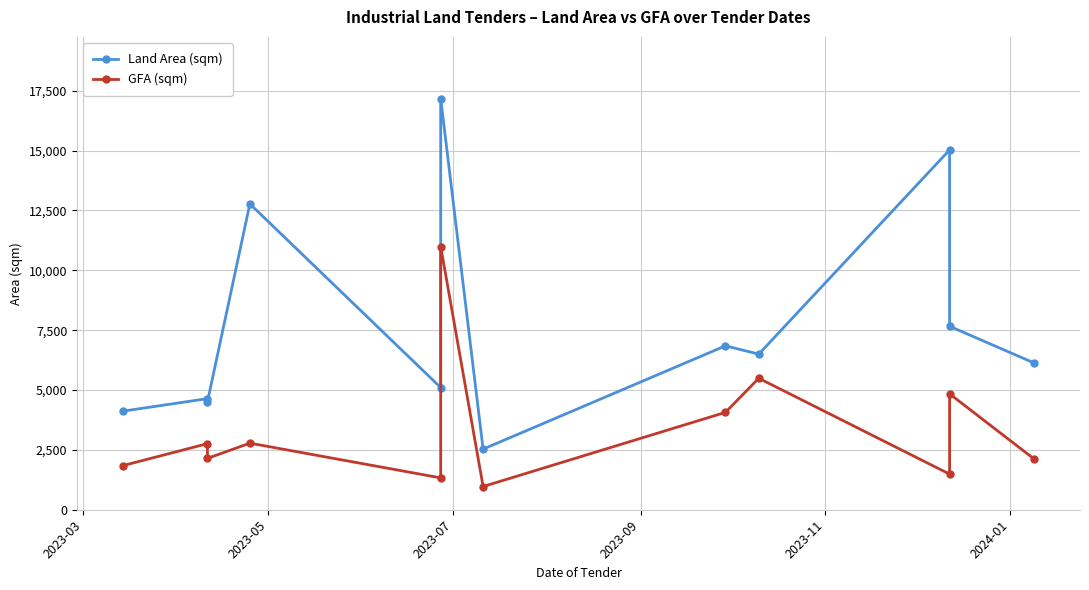

True or false: Land Area (sqm) and GFA (sqm) cross at least once.

False